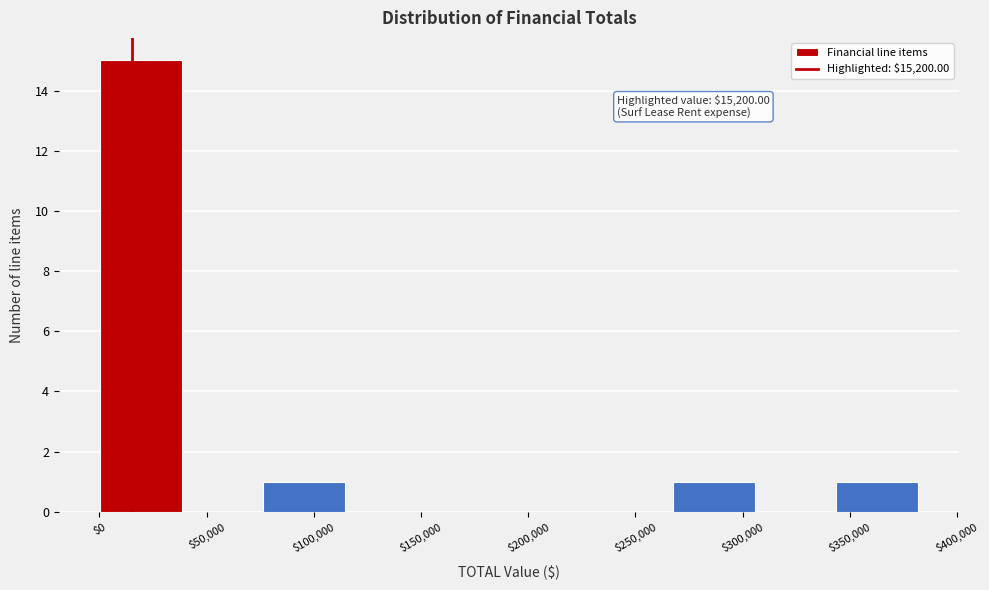

Over which range of the x-axis is the bar tallest?

0 to 40000